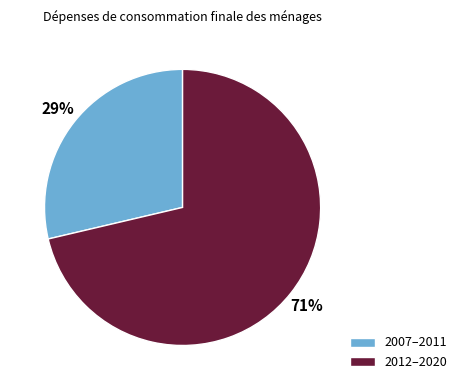

Which slice is the largest?

2012–2020